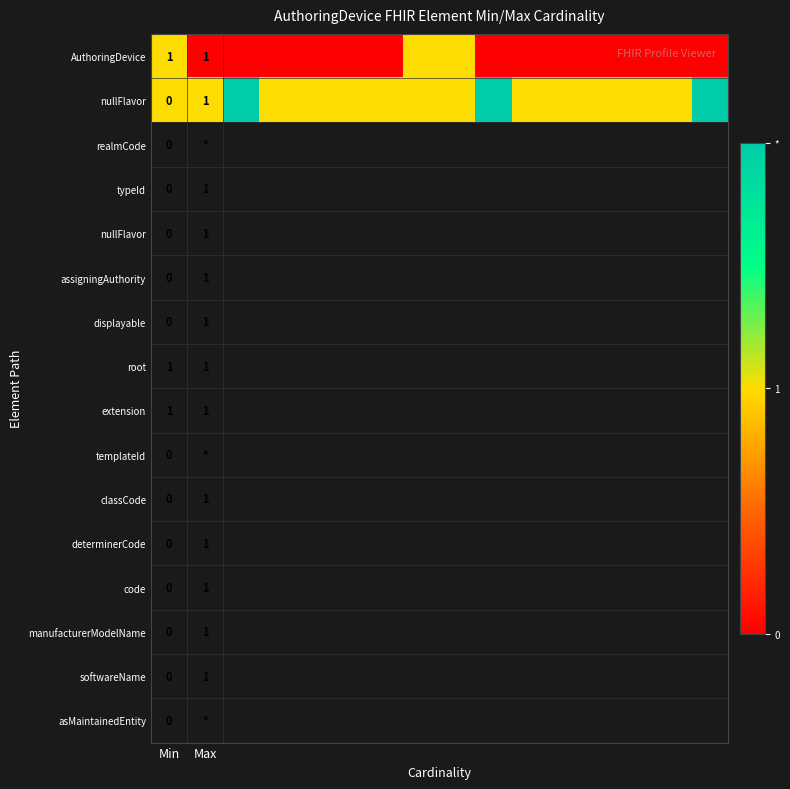

True or false: nullFlavor has a value of 1 at Max.

True